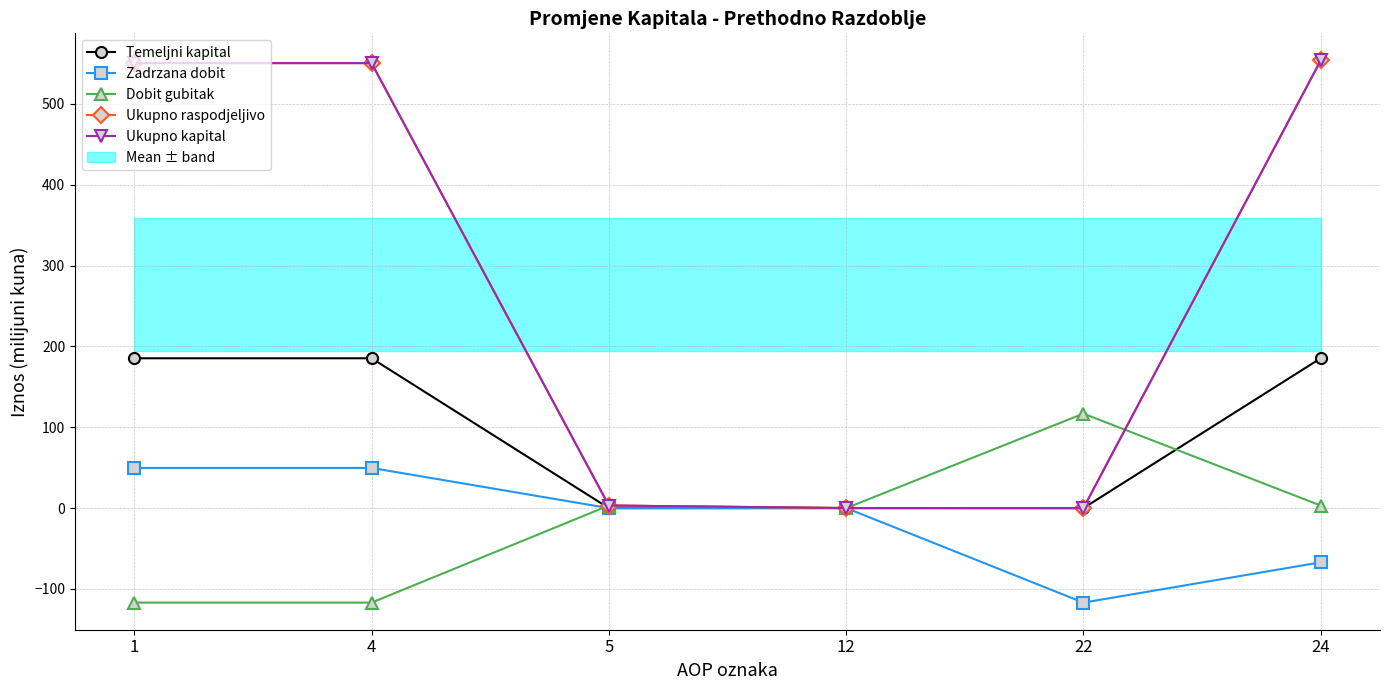

How many positive values does the Ukupno kapital series have?

5